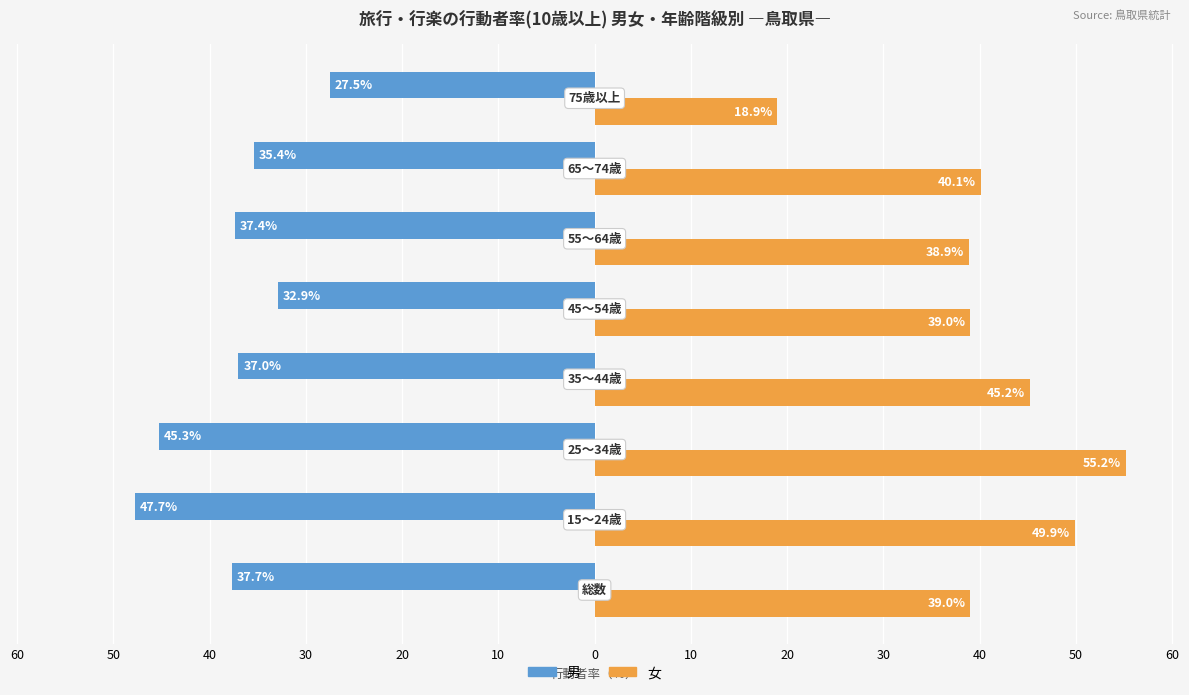

What is the maximum value for 女?

55.2